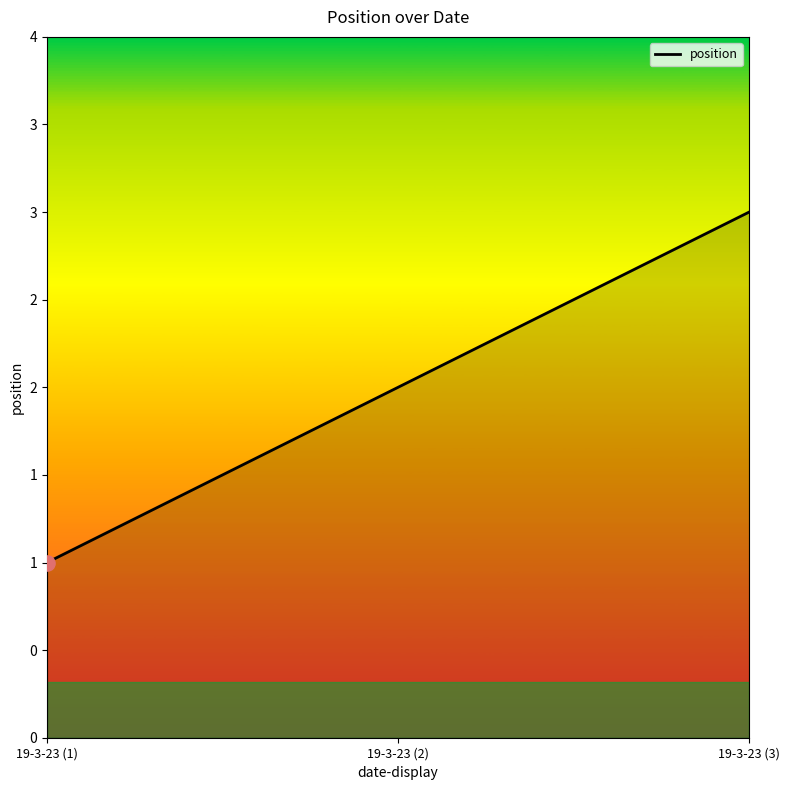

Between 19-3-23 (1) and 19-3-23 (2), which is larger?

19-3-23 (2)